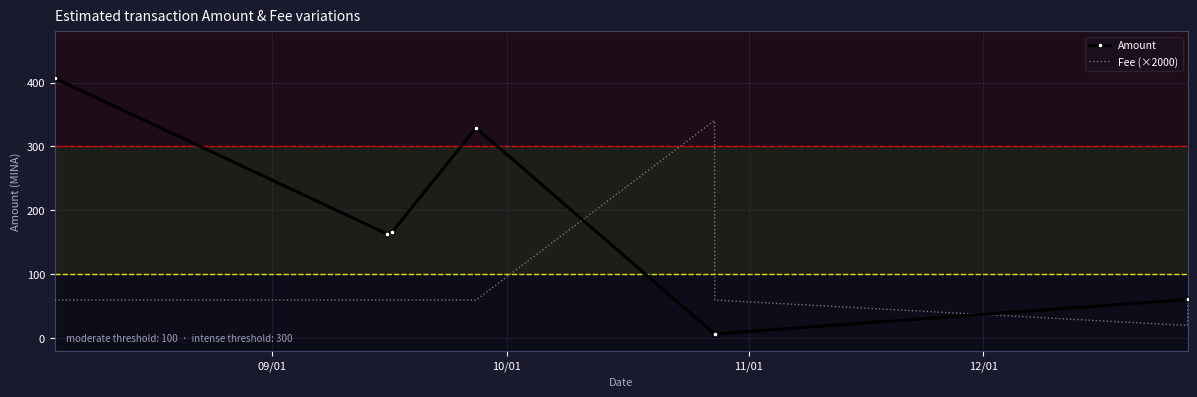

What is the maximum value shown in the chart?

407.4